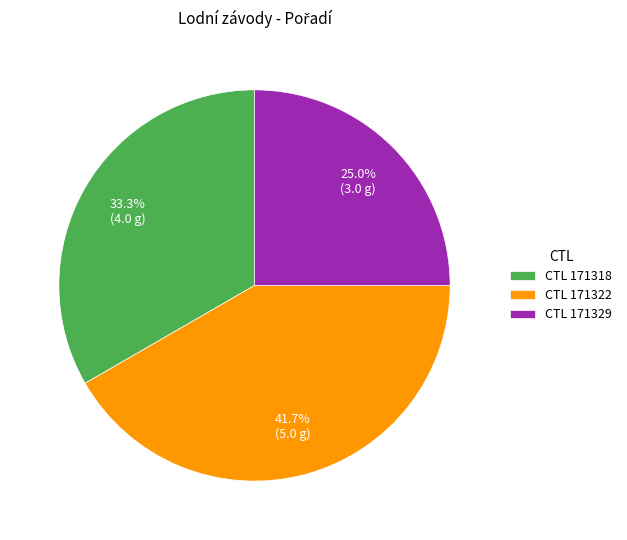

Which slice is the largest?

CTL 171322